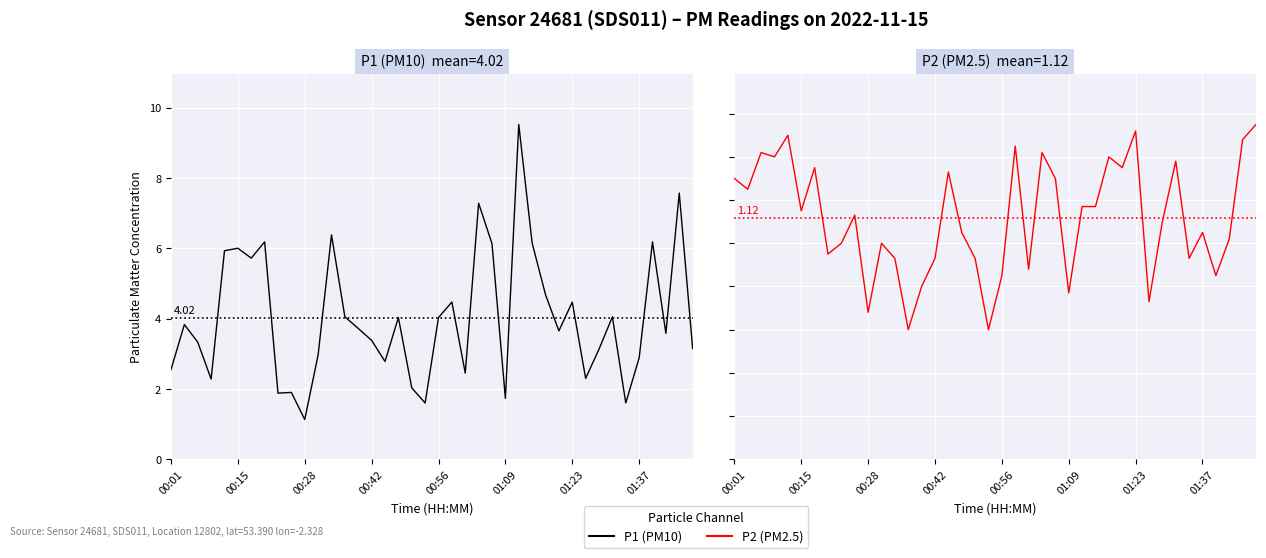

Rank the series by their maximum value, from highest to lowest.

P1, P2